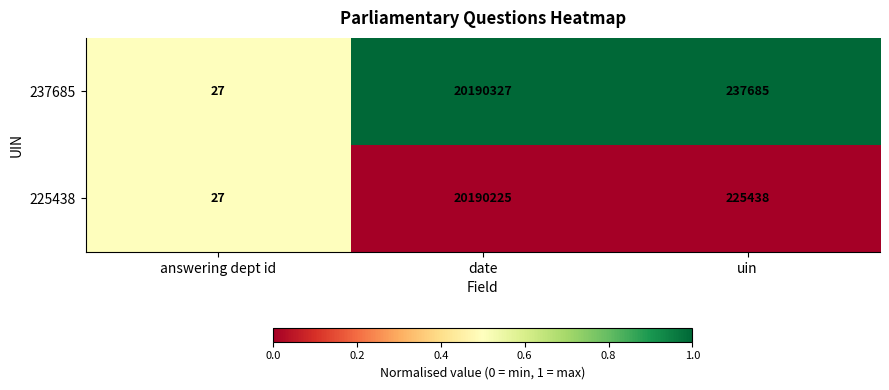

Count the number of categories in the chart.

3